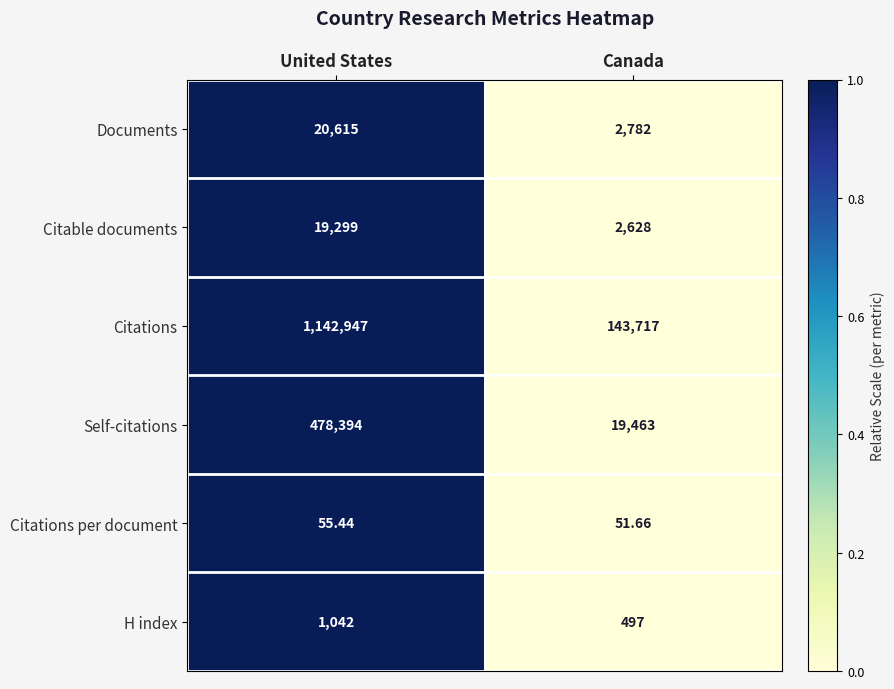

Which series has the widest spread of values?

Citations